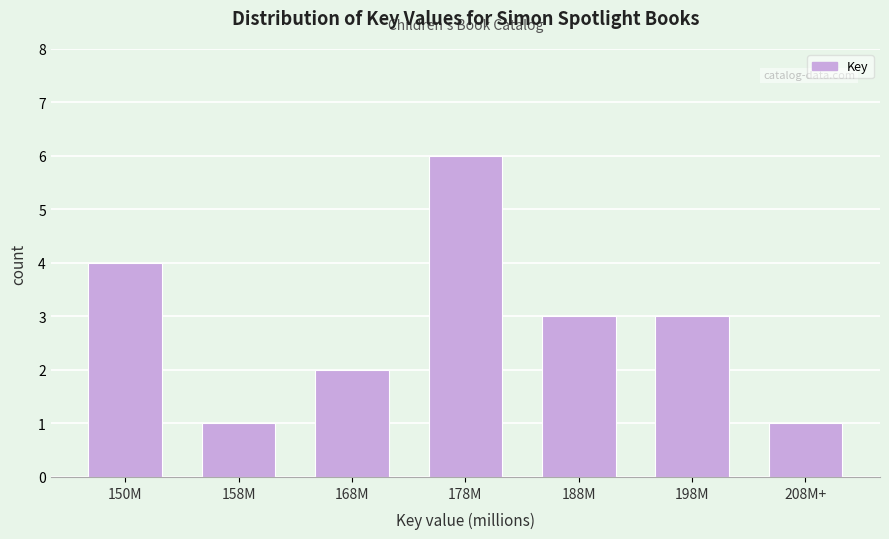

Reading left to right, extract all data points from this chart.

150M=4	158M=1	168M=2	178M=6	188M=3	198M=3	208M+=1